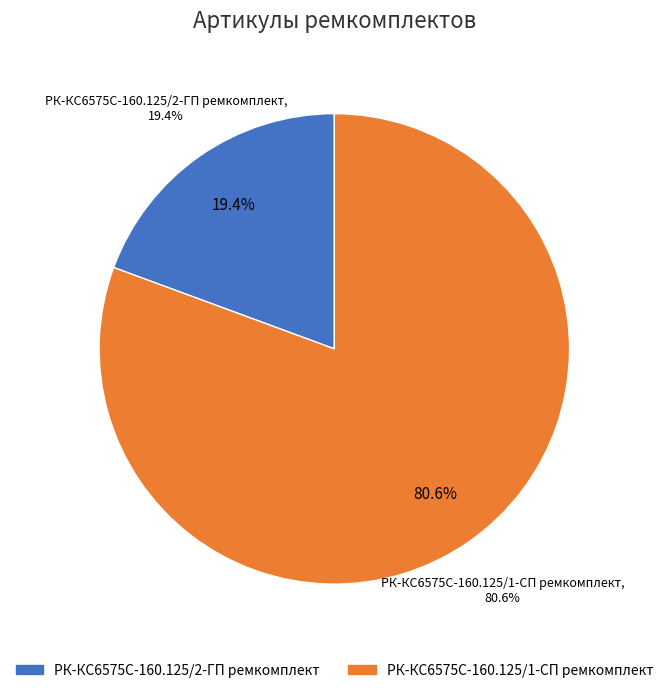

The РК-КС6575С-160.125/1-СП ремкомплект slice represents 86% of the pie. True or false?

False